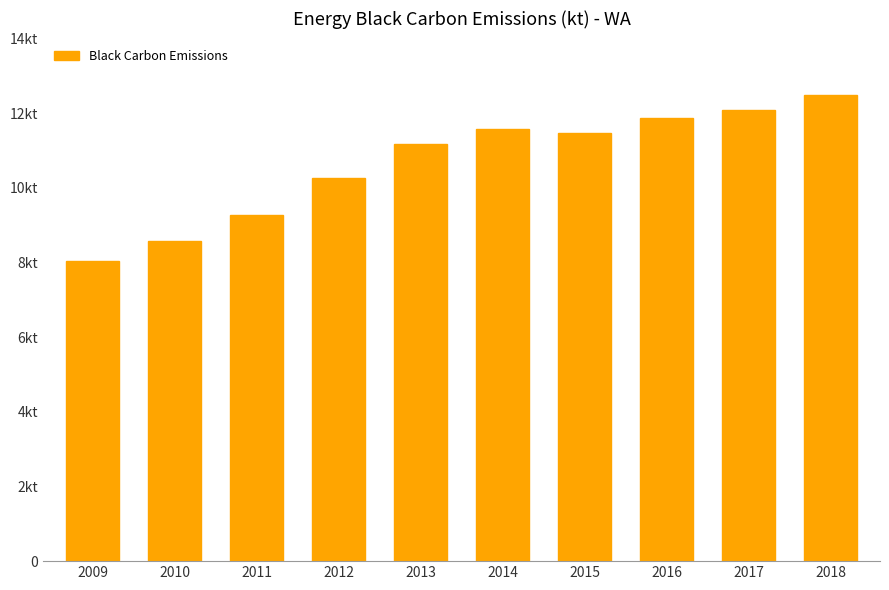

Reading left to right, list all the values displayed in this chart.

8.0	8.6	9.3	10.3	11.2	11.6	11.5	11.9	12.1	12.5